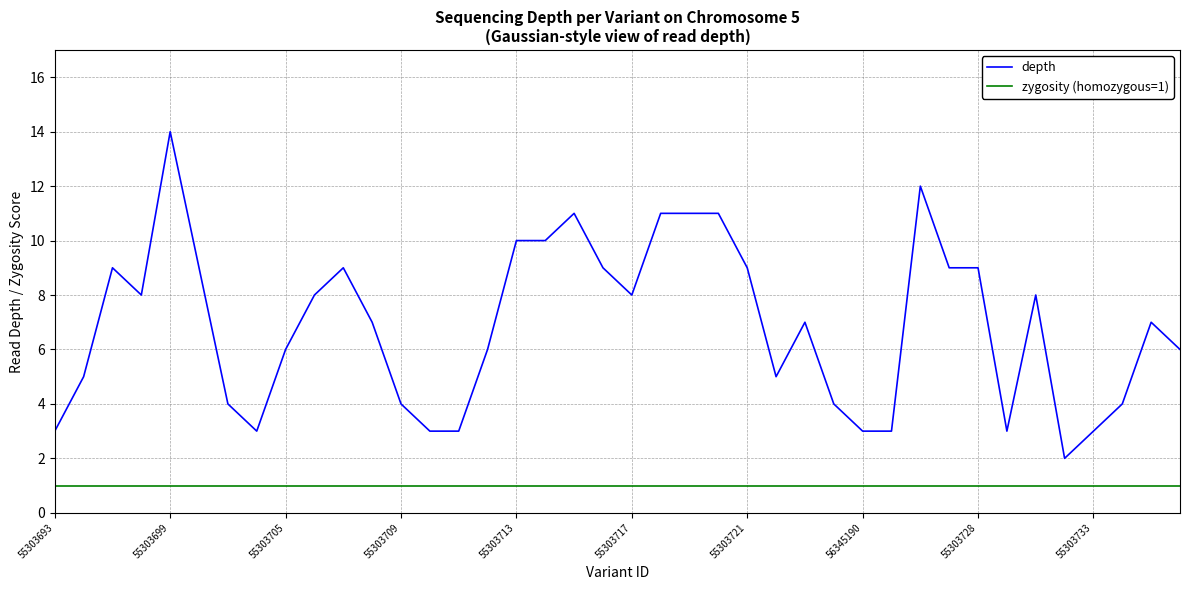

Rank the series by their maximum value, from lowest to highest.

zygosity (homozygous=1), depth